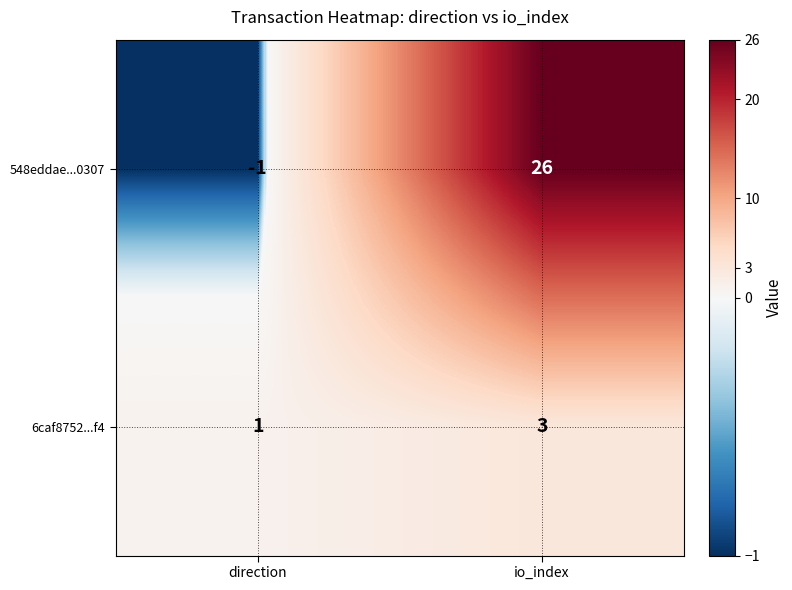

Rank the categories by 548eddae...0307 value from highest to lowest.

io_index, direction